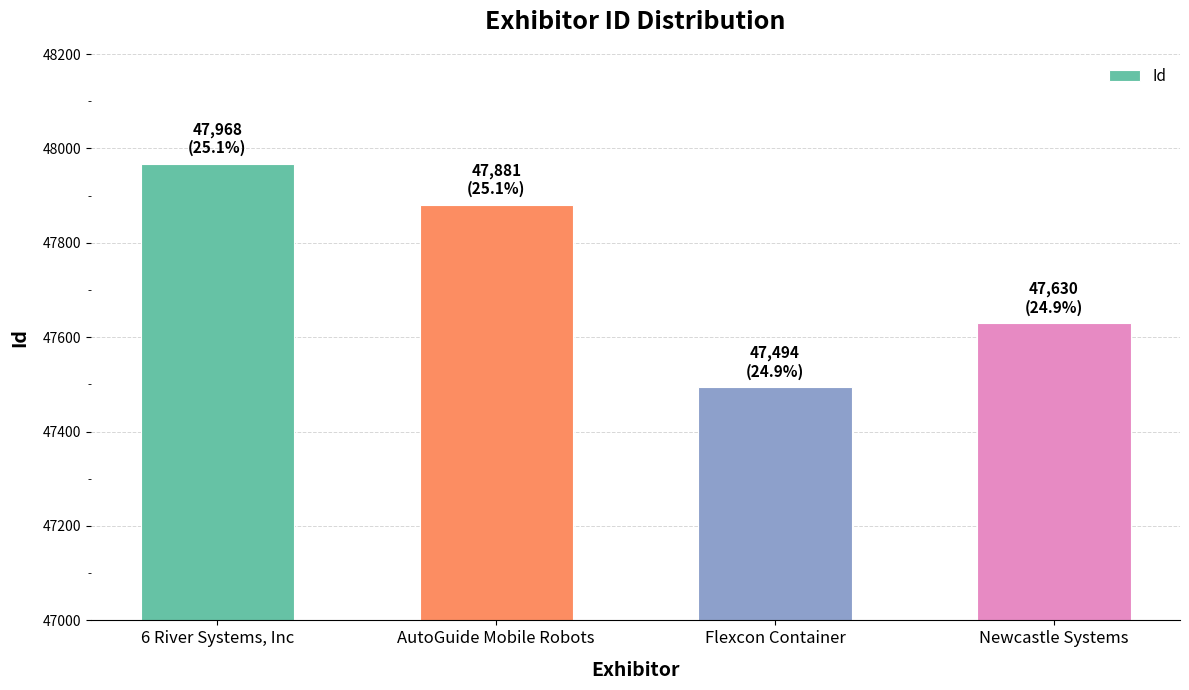

List the labels in order of value, largest first.

6 River Systems, Inc, AutoGuide Mobile Robots, Newcastle Systems, Flexcon Container